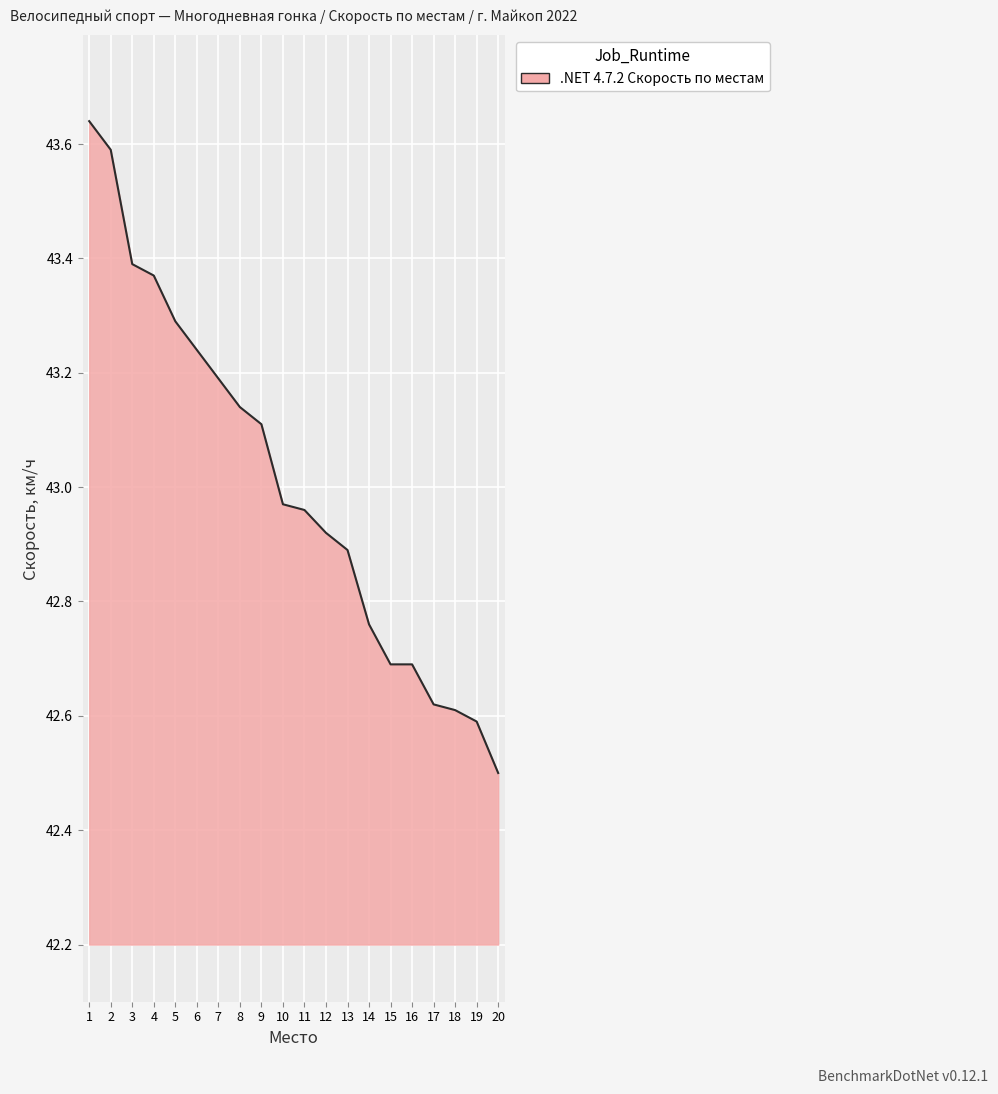

Which label corresponds to the largest value in the chart?

1